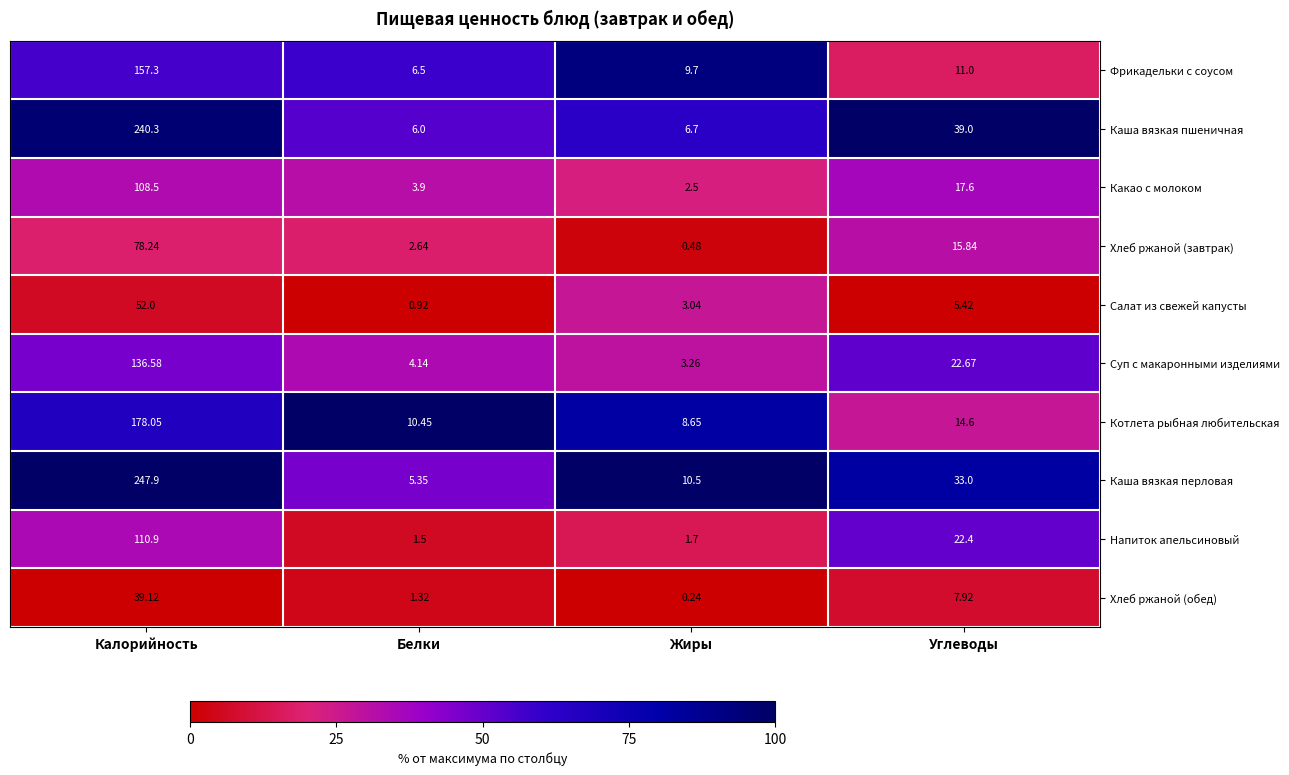

Rank the series at Жиры from lowest to highest value.

Хлеб ржаной (обед), Хлеб ржаной (завтрак), Напиток апельсиновый, Какао с молоком, Салат из свежей капусты, Суп с макаронными изделиями, Каша вязкая пшеничная, Котлета рыбная любительская, Фрикадельки с соусом, Каша вязкая перловая